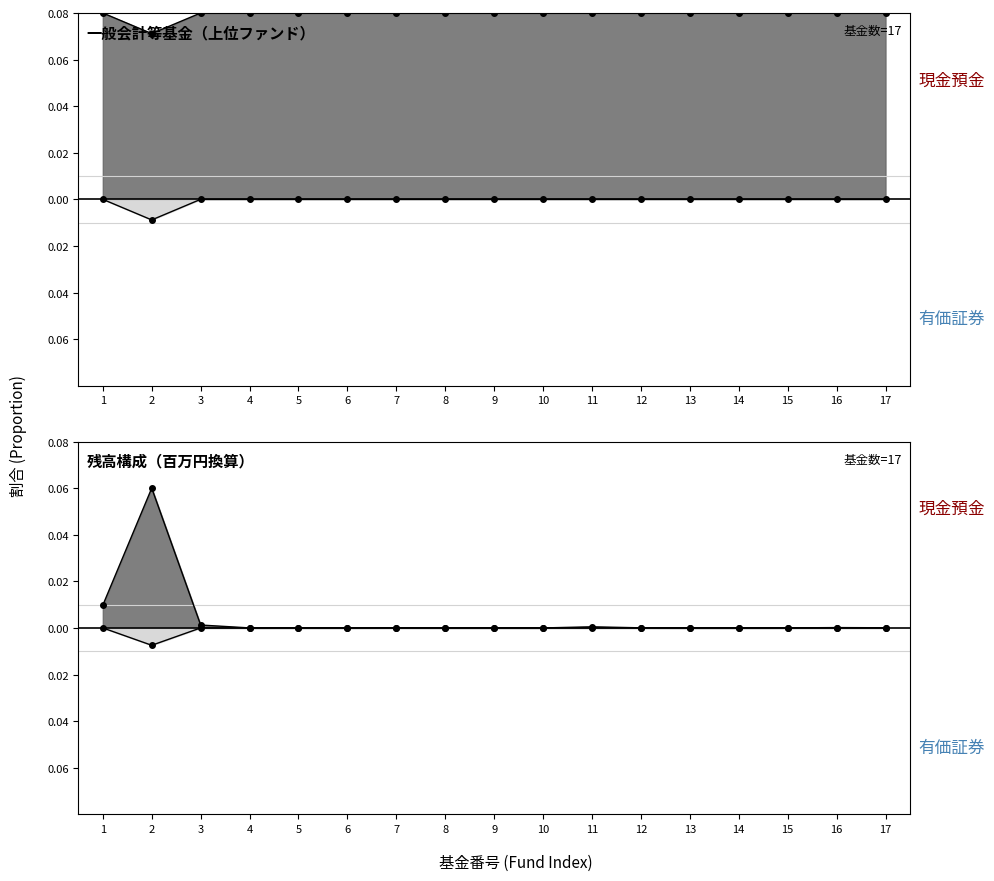

Reading left to right, list all the values displayed in this chart.

現金預金: 0.0	0.1	0.0	0.0	0.0	0.0	0.0	0.0	0.0	0.0	0.0	0.0	0.0	0.0	0.0	0.0	0.0
有価証券: 0.1	0.1	0.1	0.1	0.1	0.1	0.1	0.1	0.1	0.1	0.1	0.1	0.1	0.1	0.1	0.1	0.1